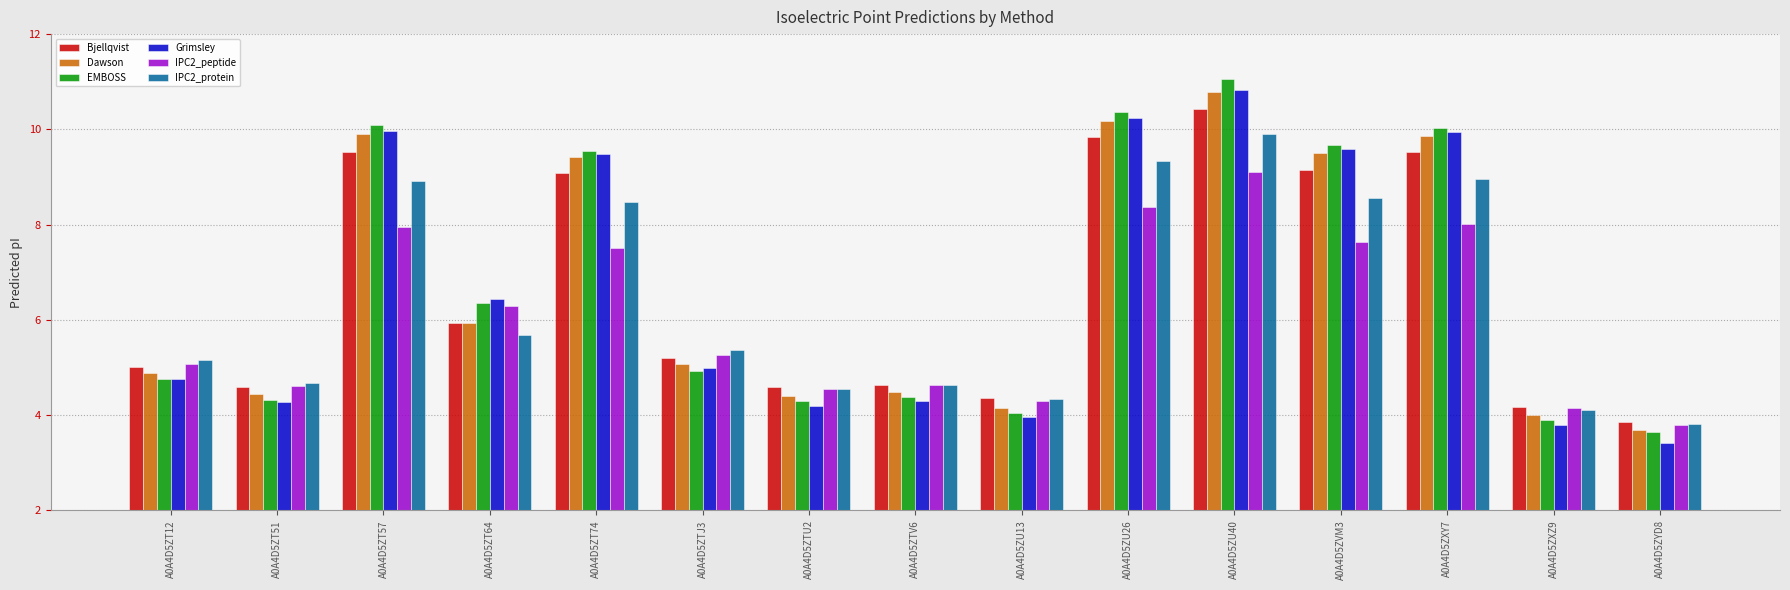

What is the total value across all series at A0A4D5ZT51?

26.9